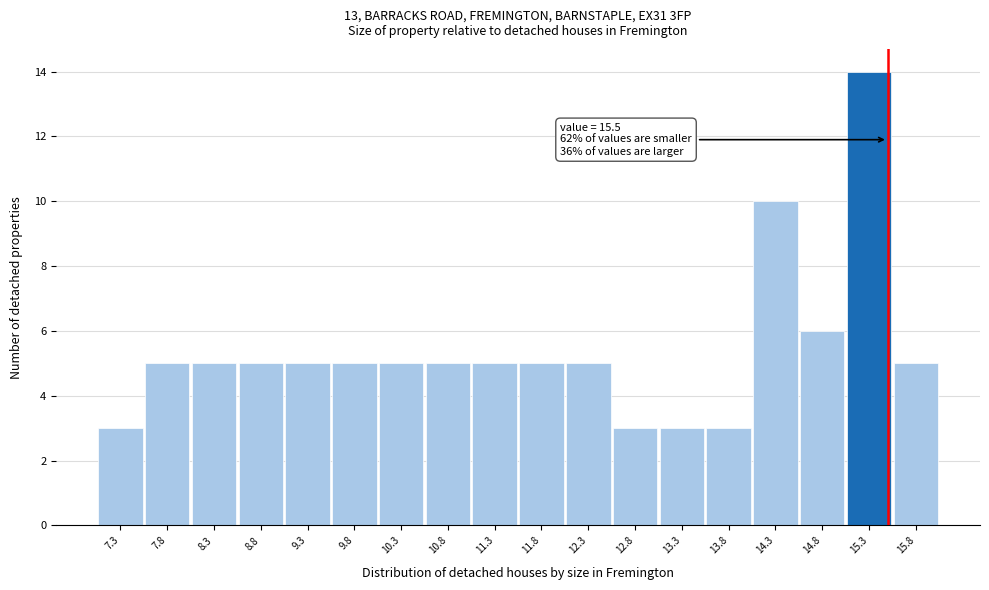

Which range on the x-axis has the tallest bar?

15.05 to 15.55